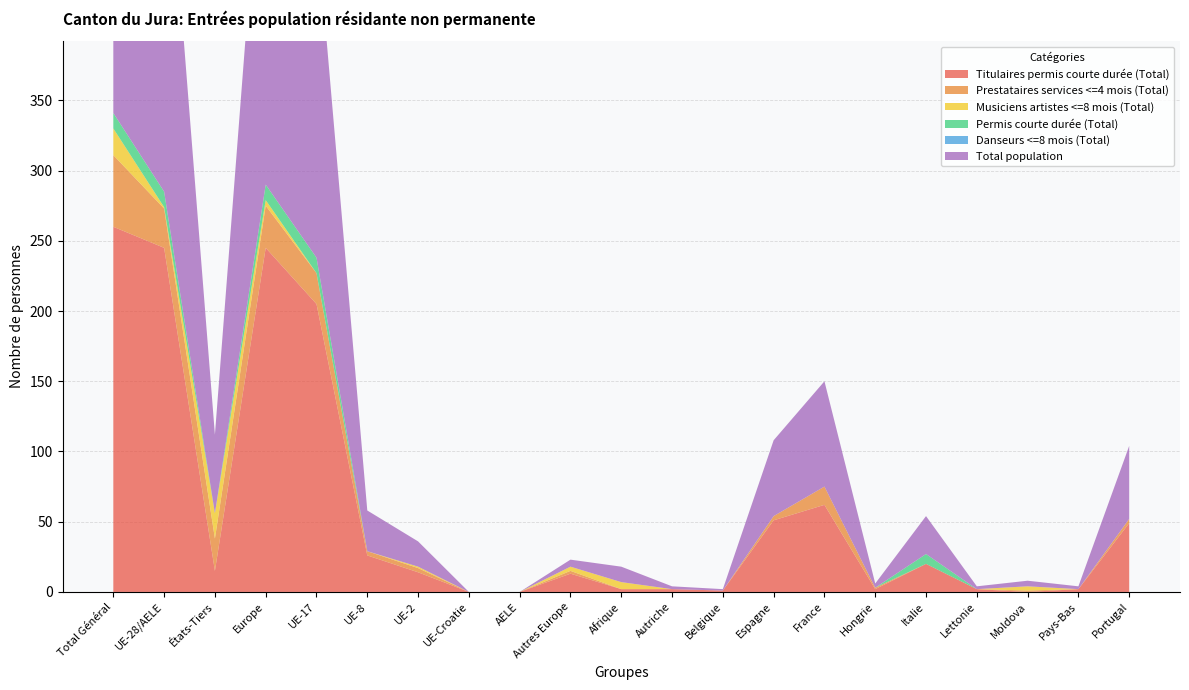

Reading left to right, extract all data points from this chart.

Titulaires permis courte durée (Total): Total Général=260	UE-28/AELE=245	États-Tiers=15	Europe=245	UE-17=205	UE-8=26	UE-2=14	UE-Croatie=0	AELE=0	Autres Europe=13	Afrique=2	Autriche=2	Belgique=1	Espagne=51	France=62	Hongrie=2	Italie=20	Lettonie=2	Moldova=0	Pays-Bas=2	Portugal=49
Prestataires services <=4 mois (Total): Total Général=51	UE-28/AELE=28	États-Tiers=23	Europe=30	UE-17=22	UE-8=3	UE-2=3	UE-Croatie=0	AELE=0	Autres Europe=2	Afrique=0	Autriche=0	Belgique=0	Espagne=3	France=13	Hongrie=1	Italie=0	Lettonie=0	Moldova=1	Pays-Bas=0	Portugal=3
Musiciens artistes <=8 mois (Total): Total Général=19	UE-28/AELE=1	États-Tiers=18	Europe=4	UE-17=0	UE-8=0	UE-2=1	UE-Croatie=0	AELE=0	Autres Europe=3	Afrique=5	Autriche=0	Belgique=0	Espagne=0	France=0	Hongrie=0	Italie=0	Lettonie=0	Moldova=3	Pays-Bas=0	Portugal=0
Permis courte durée (Total): Total Général=11	UE-28/AELE=11	États-Tiers=0	Europe=11	UE-17=11	UE-8=0	UE-2=0	UE-Croatie=0	AELE=0	Autres Europe=0	Afrique=0	Autriche=0	Belgique=0	Espagne=0	France=0	Hongrie=0	Italie=7	Lettonie=0	Moldova=0	Pays-Bas=0	Portugal=0
Danseurs <=8 mois (Total): Total Général=0	UE-28/AELE=0	États-Tiers=0	Europe=0	UE-17=0	UE-8=0	UE-2=0	UE-Croatie=0	AELE=0	Autres Europe=0	Afrique=0	Autriche=0	Belgique=0	Espagne=0	France=0	Hongrie=0	Italie=0	Lettonie=0	Moldova=0	Pays-Bas=0	Portugal=0
Total population: Total Général=341	UE-28/AELE=285	États-Tiers=56	Europe=290	UE-17=238	UE-8=29	UE-2=18	UE-Croatie=0	AELE=0	Autres Europe=5	Afrique=11	Autriche=2	Belgique=1	Espagne=54	France=75	Hongrie=3	Italie=27	Lettonie=2	Moldova=4	Pays-Bas=2	Portugal=52